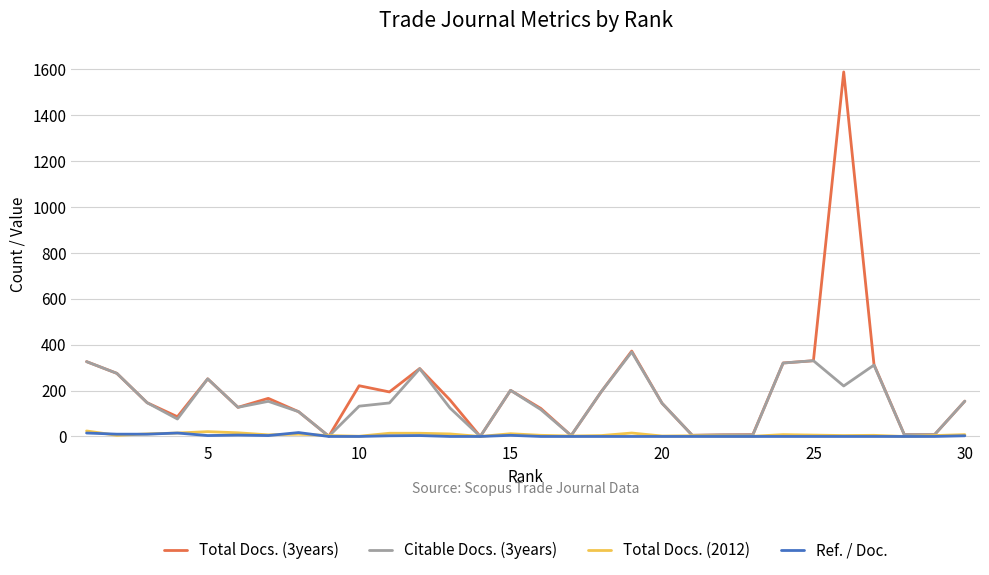

Which series has the widest spread of values?

Total Docs. (3years)